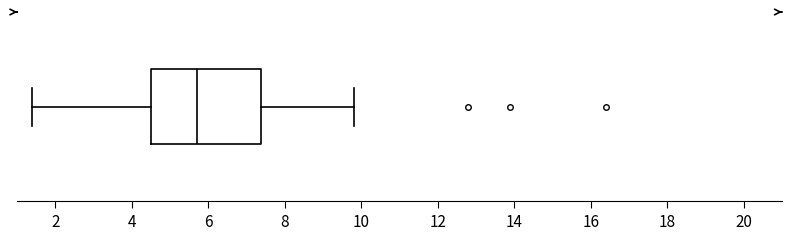

Transcribe this box plot: give where the median line is, the range the box spans, and where the two whiskers end, as read against the x-axis. The values are not printed on the chart, so give them approximately, as read against the axis.

median 5.8, box 4.6 to 7.4, whiskers 1.4 to 9.8